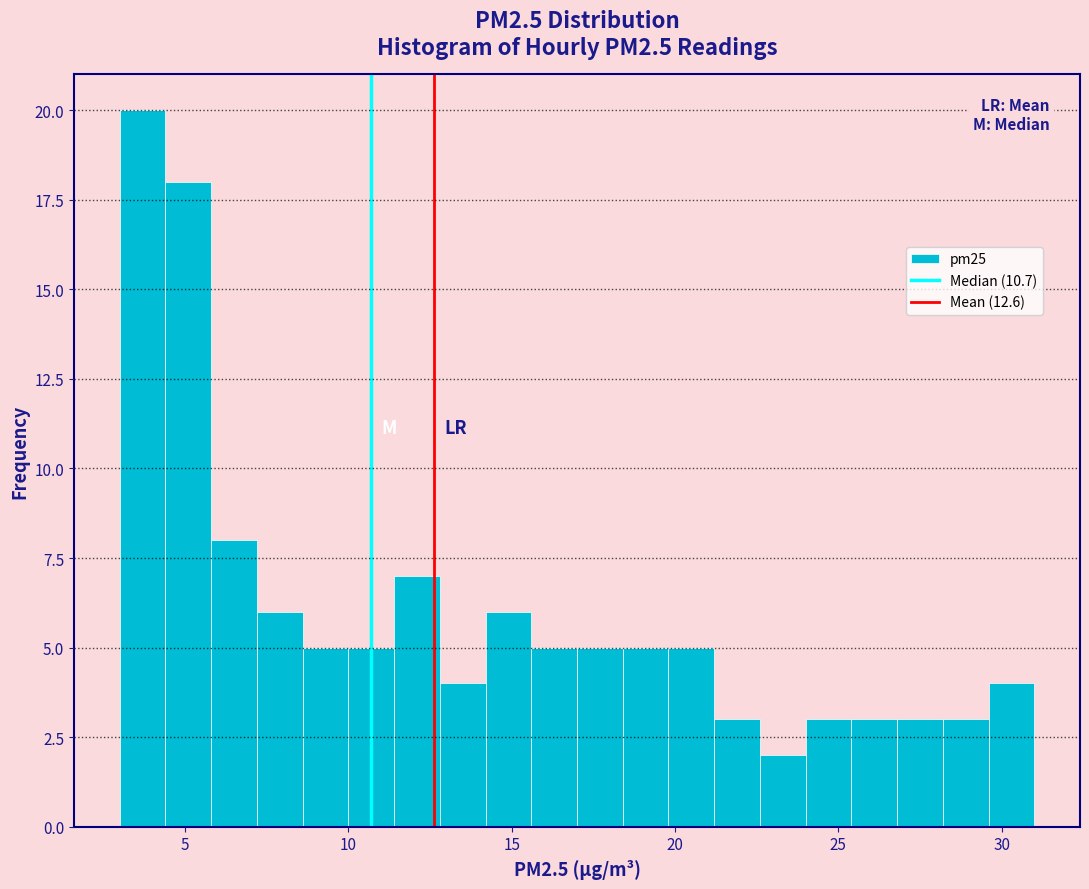

Around what value on the x-axis is the tallest bar? Give the approximate position of its centre, as read against the axis.

3.5